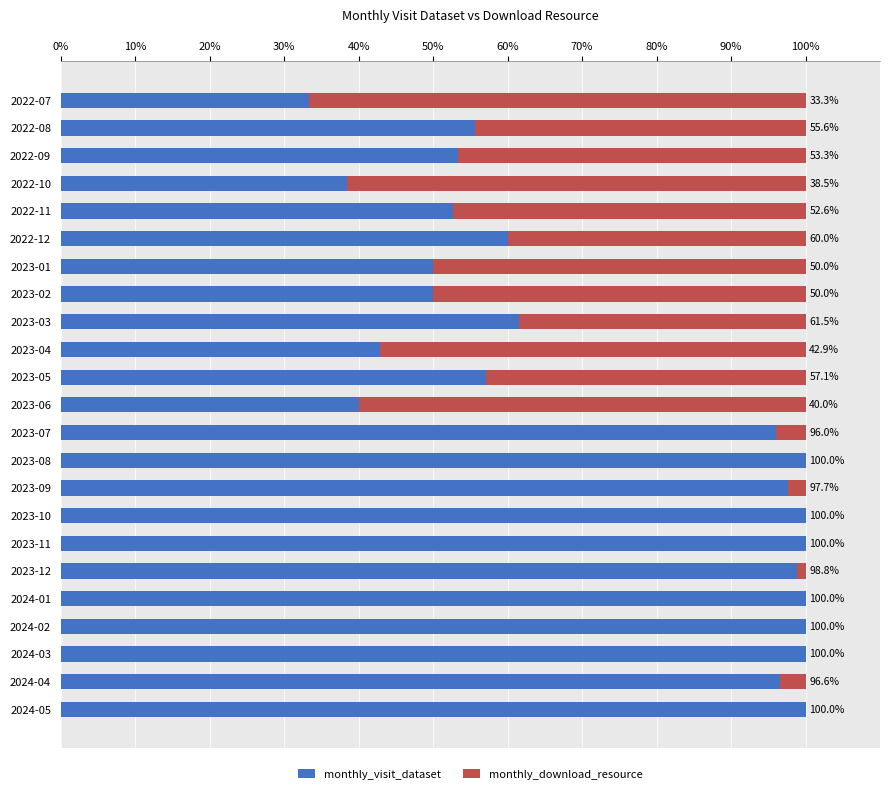

The value of monthly_visit_dataset at 2022-10 is 38.5. True or false?

True